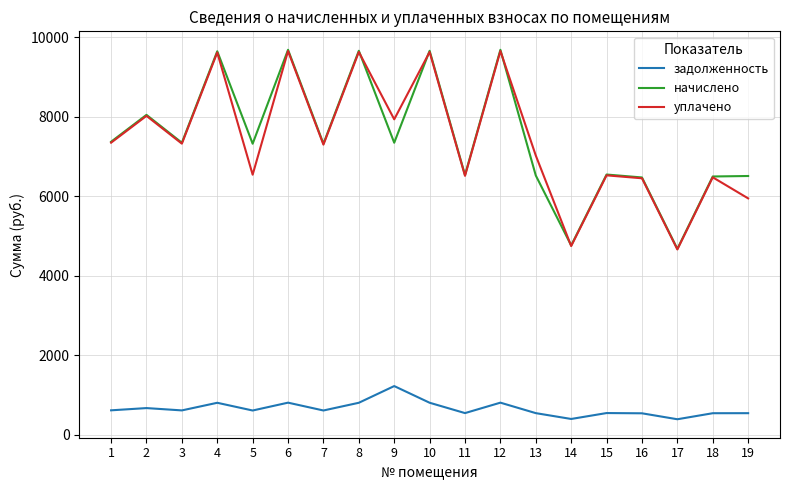

What is the maximum value shown in the chart?

9689.5